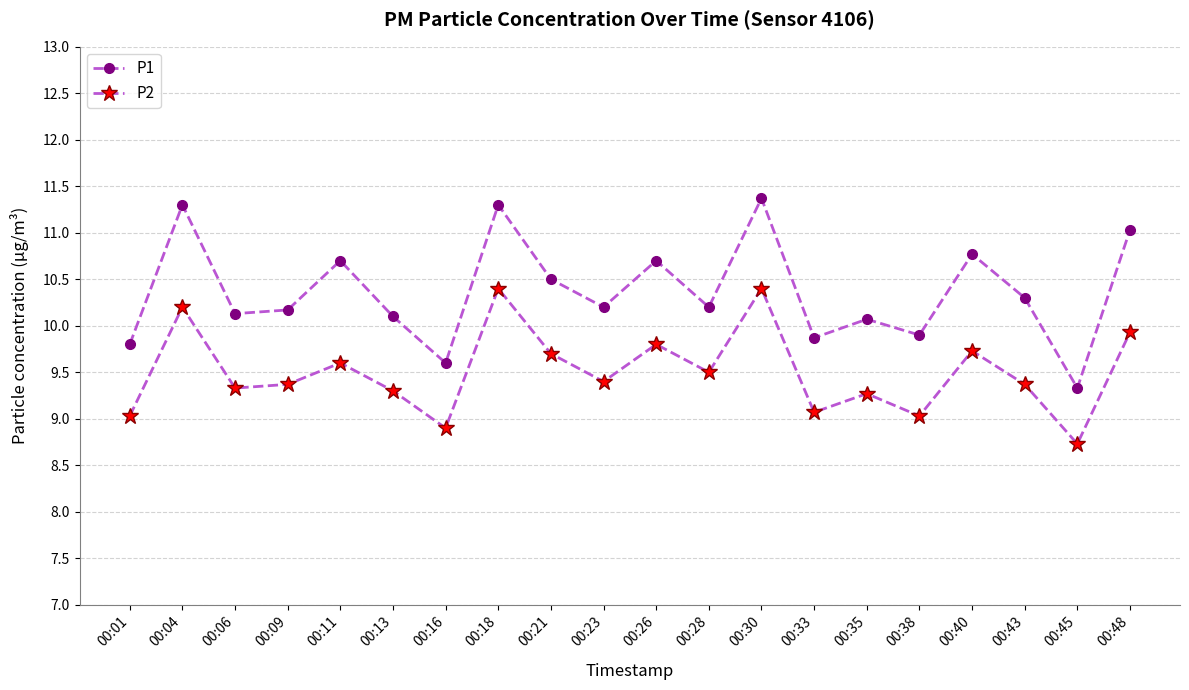

Which category has the highest value across all series?

00:30